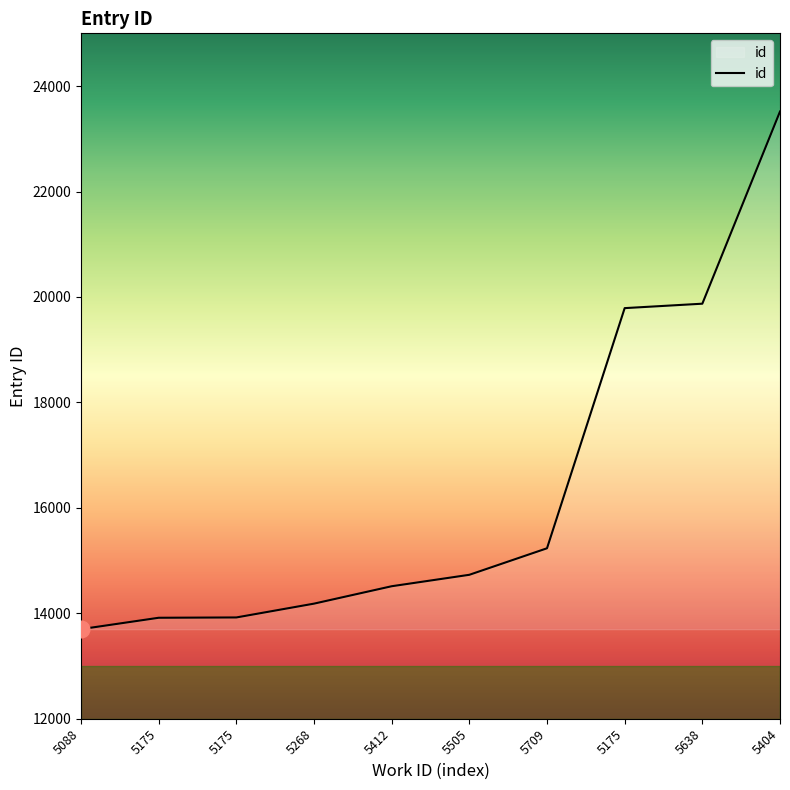

List the labels in order of value, largest first.

5404, 5638, 5175, 5709, 5505, 5412, 5268, 5175, 5175, 5088